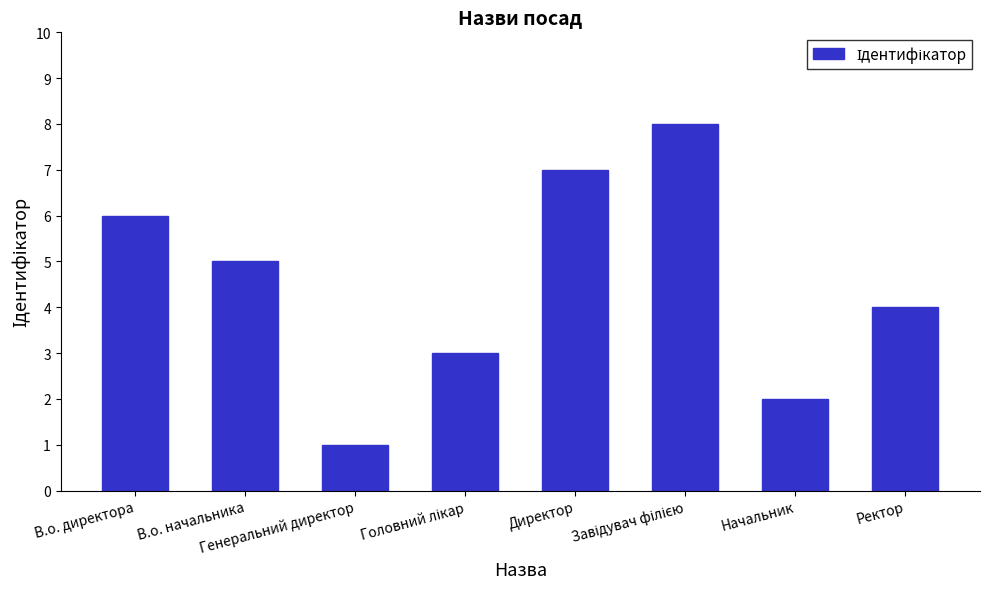

How many bars are there in total?

8